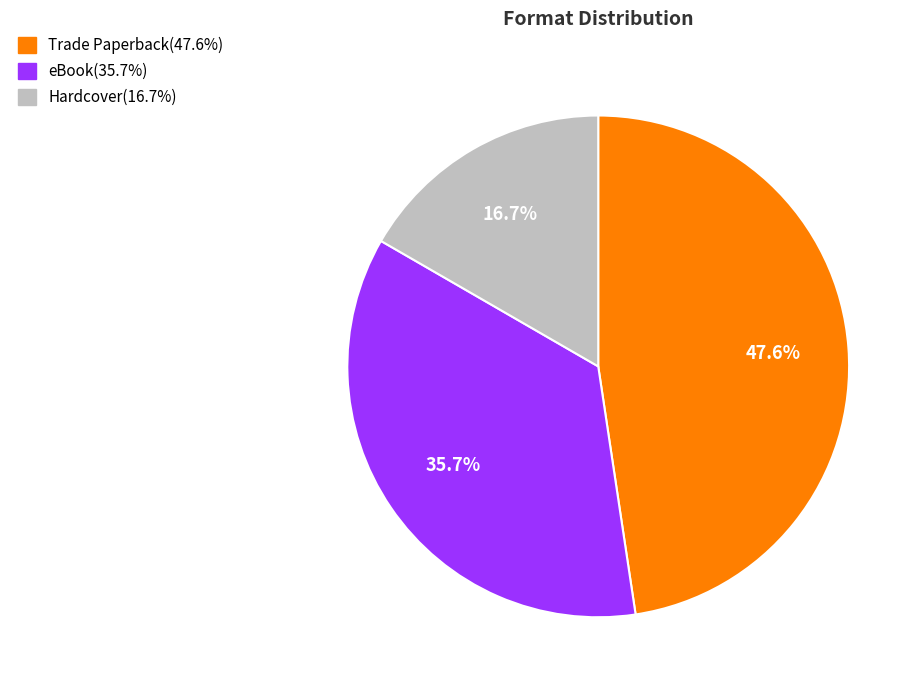

Combined, do Trade Paperback and Hardcover account for over 50%?

Yes